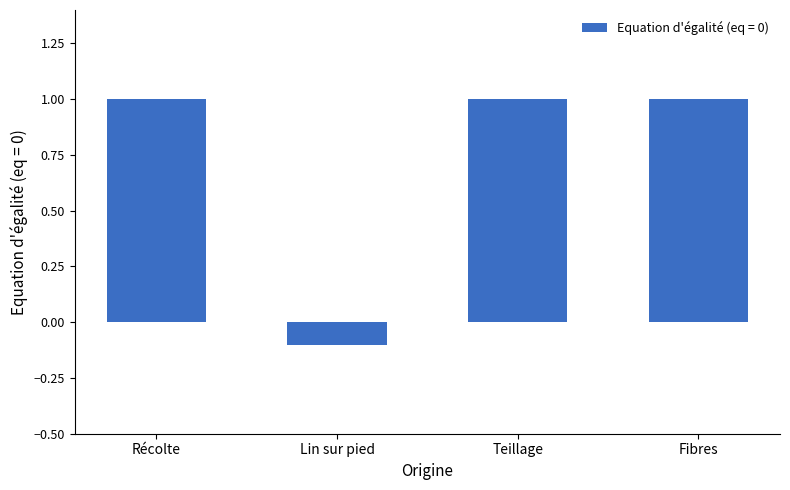

Reading left to right, extract all data points from this chart.

Récolte=1.0	Lin sur pied=-0.1	Teillage=1.0	Fibres=1.0